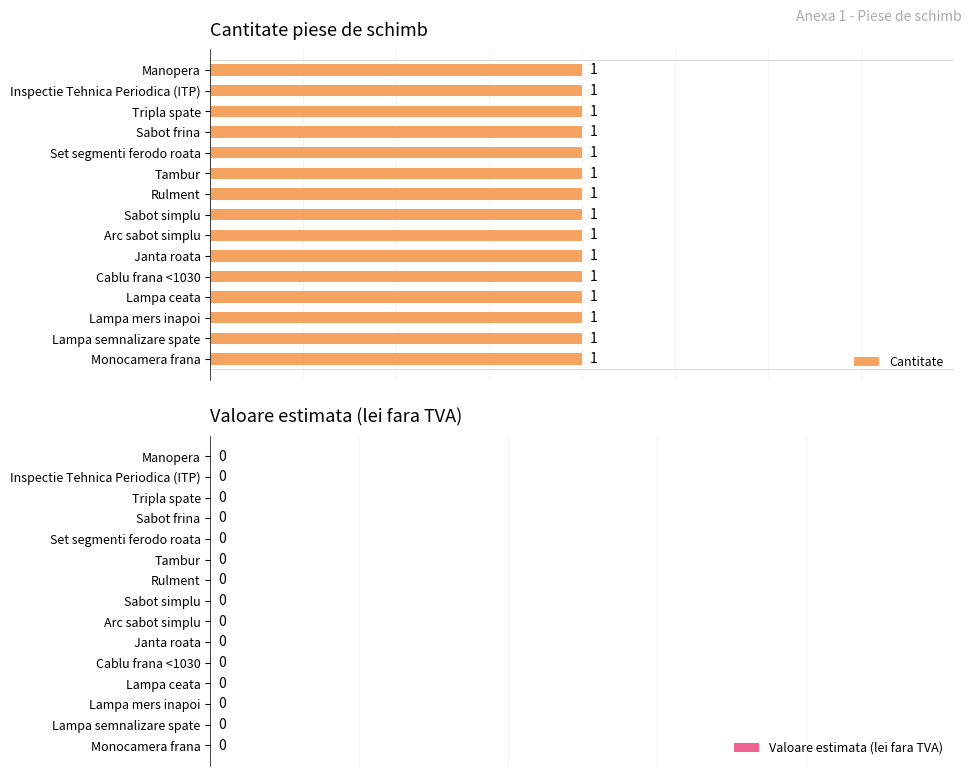

What are all the series names shown in the legend?

Cantitate, Valoare estimata (lei fara TVA)